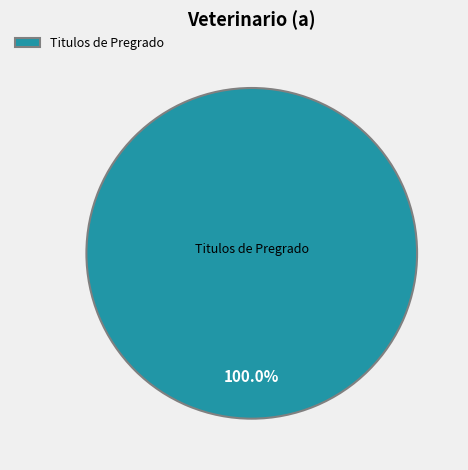

Is there a majority slice in this chart?

Yes